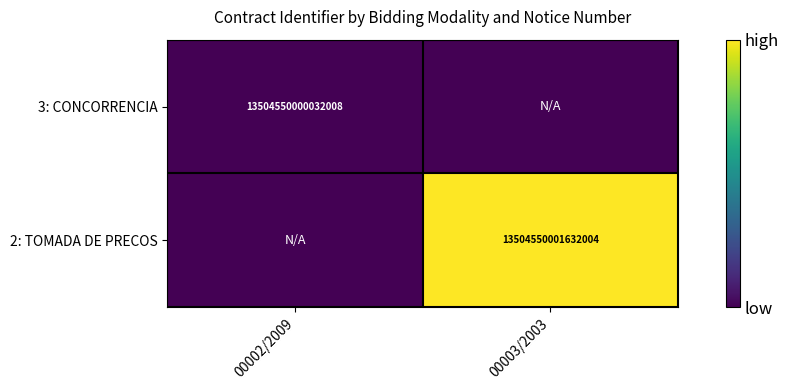

The value of 2: TOMADA DE PRECOS at 00003/2003 is 7688710372112810. True or false?

False